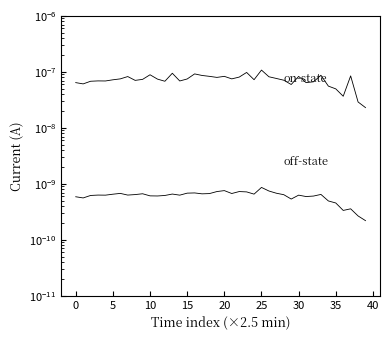

Which series has the largest range (max minus min)?

on-state